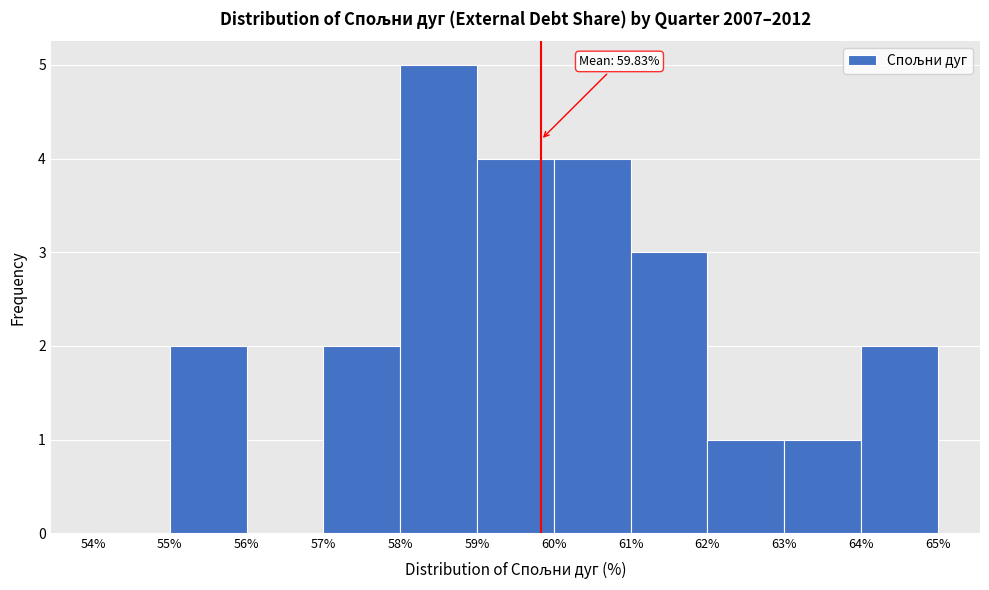

Which range on the x-axis has the tallest bar?

58% to 59%